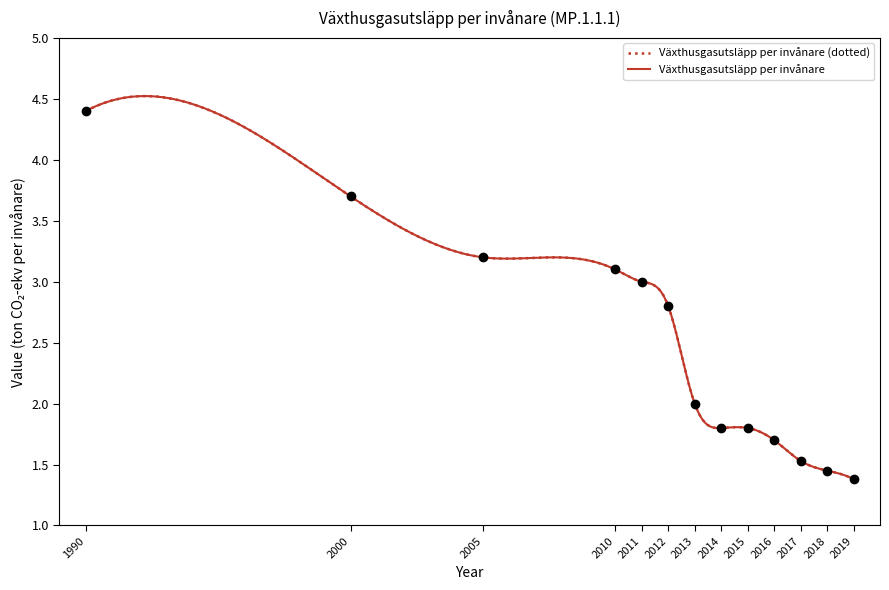

Which label corresponds to the smallest value in the chart?

2019